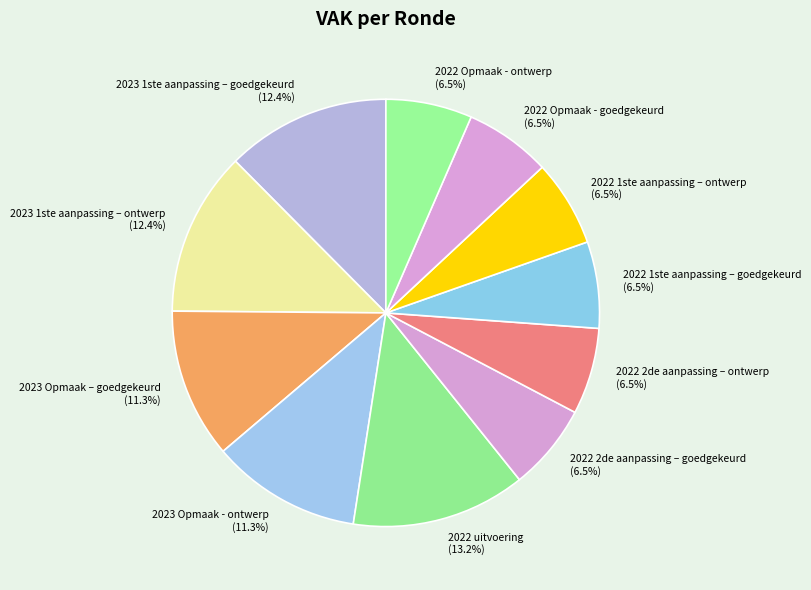

Does 2022 1ste aanpassing – ontwerp represent more than half of the total?

No